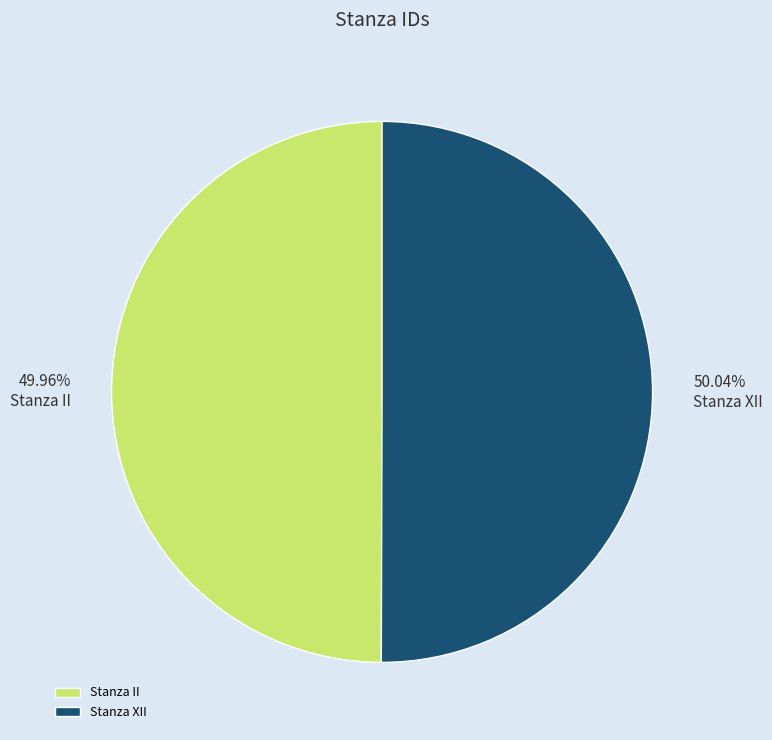

How many slices are in this pie chart?

2